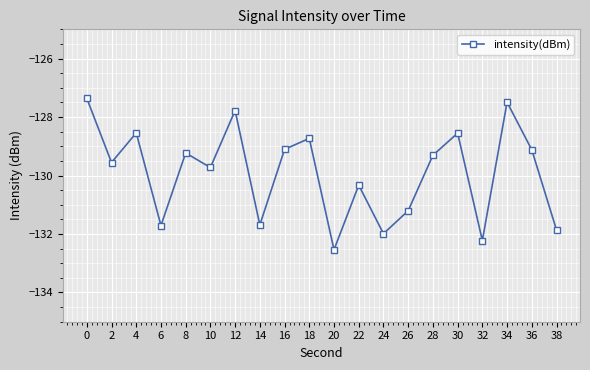

How many data points are above -129?

6